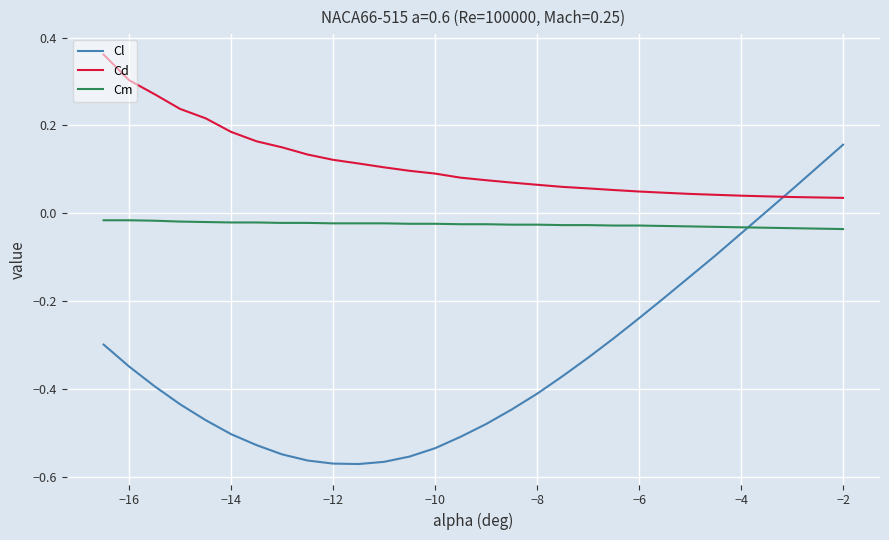

What is the difference between the maximum and minimum values in the Cl series?

0.7